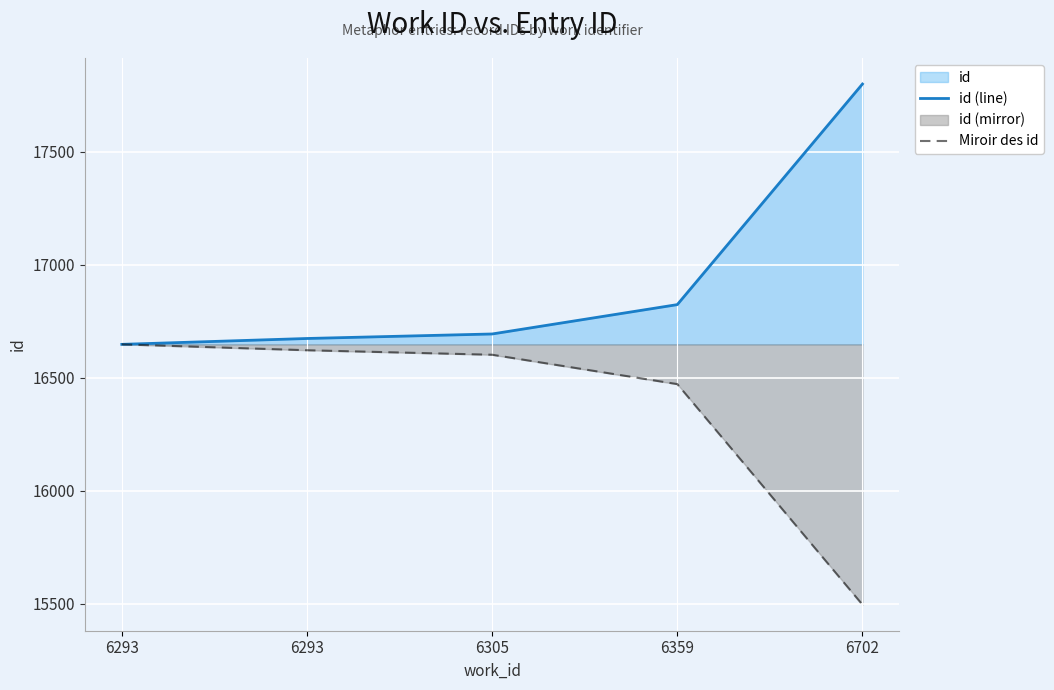

Count the number of categories in the chart.

5